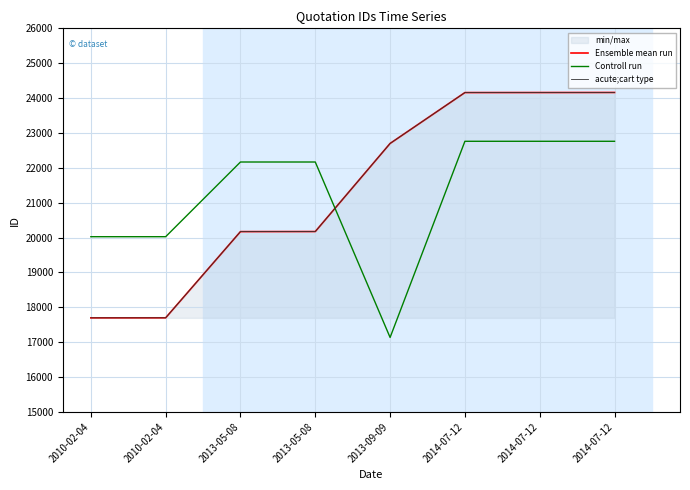

What is the greatest value displayed?

24161